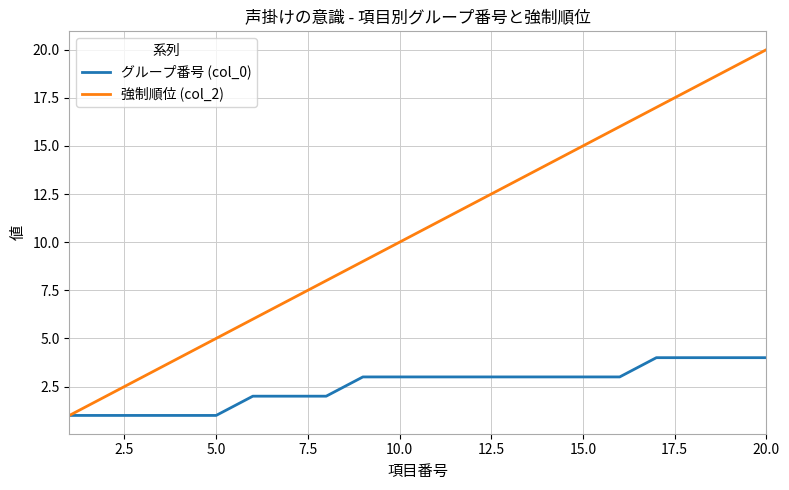

Which series has the largest total across all categories?

強制順位 (col_2)